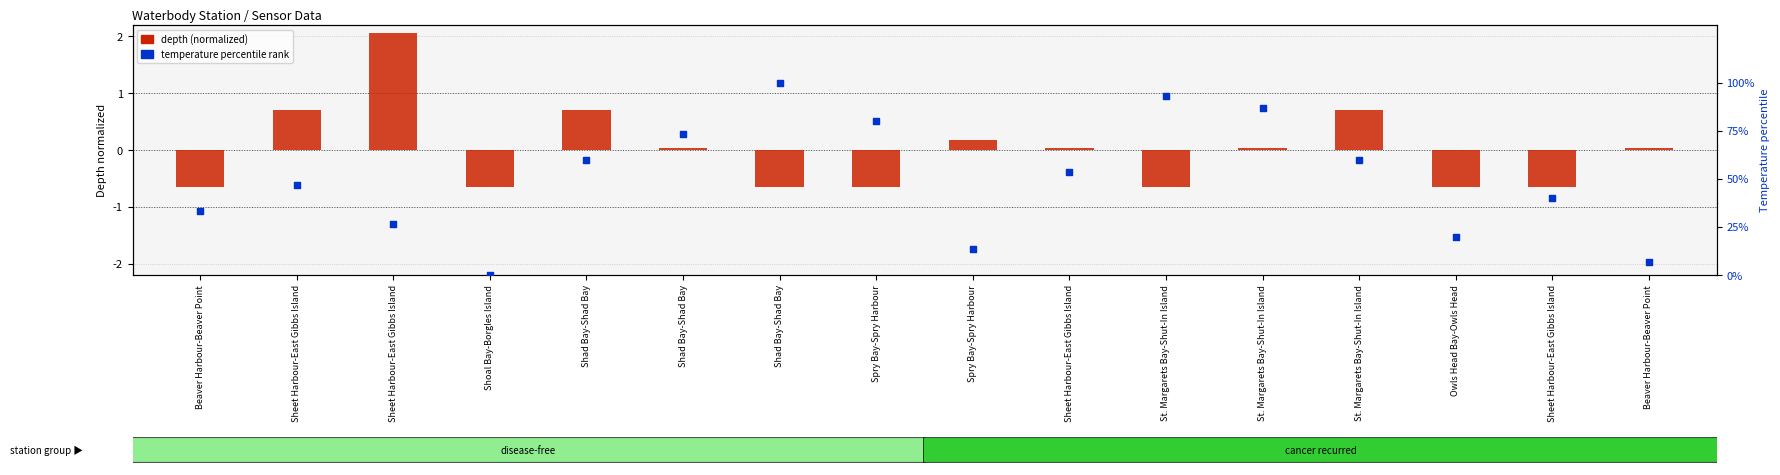

Which series has the largest total across all categories?

Temperature percentile rank